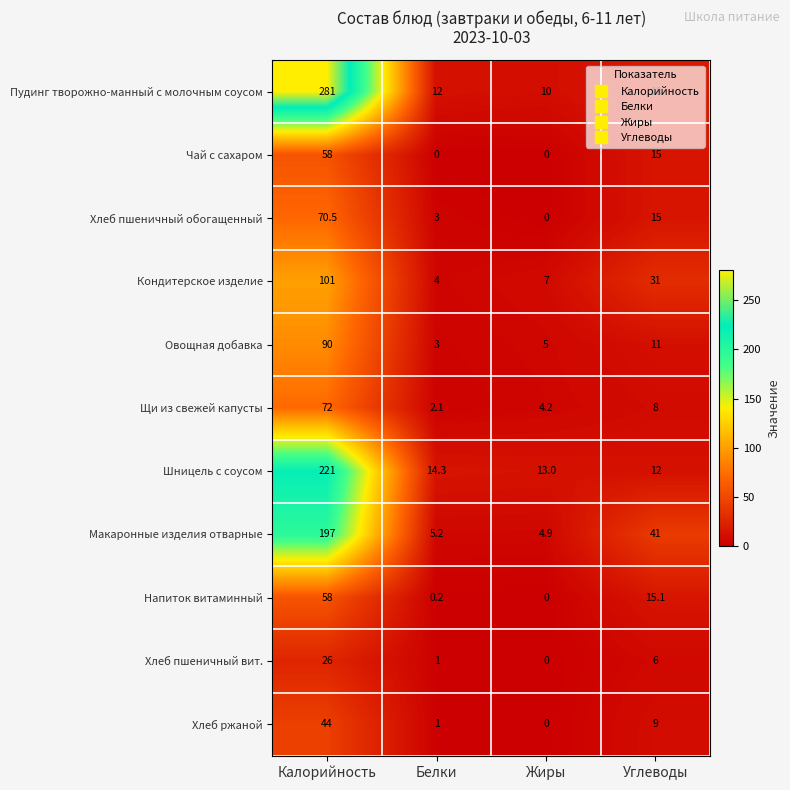

Which series has the largest range (max minus min)?

Пудинг творожно-манный с молочным соусом